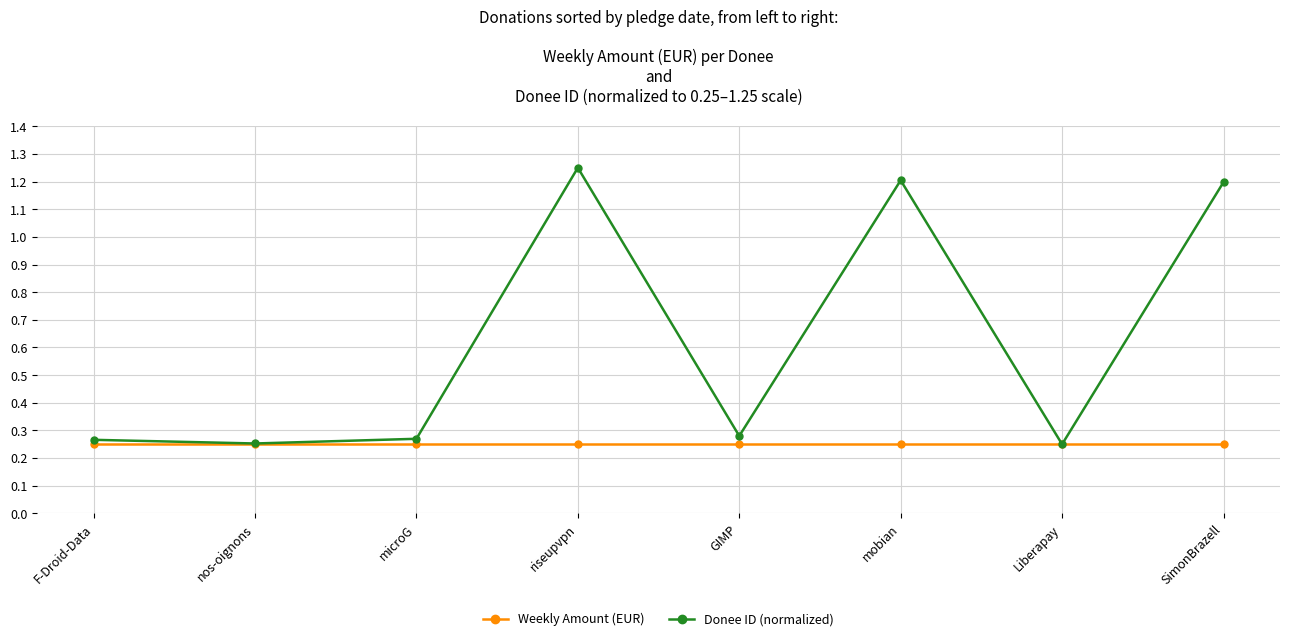

At how many categories does at least one series exceed 0?

8